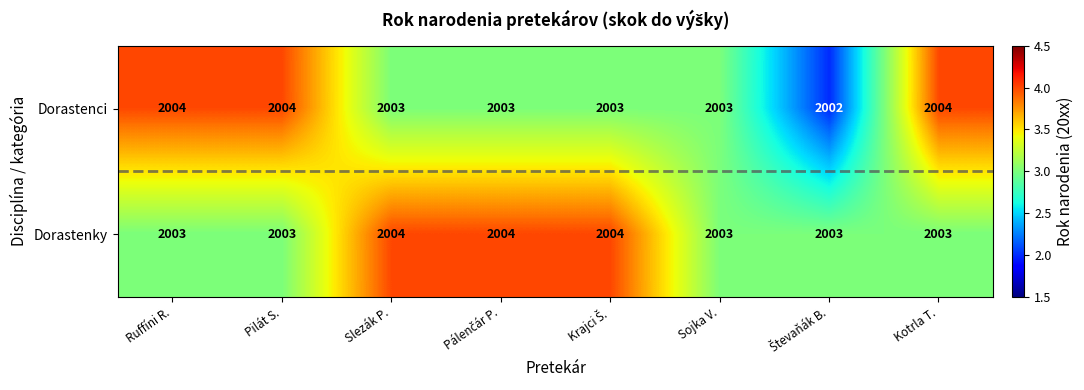

How many Dorastenci values are between 2003 and 2004?

7